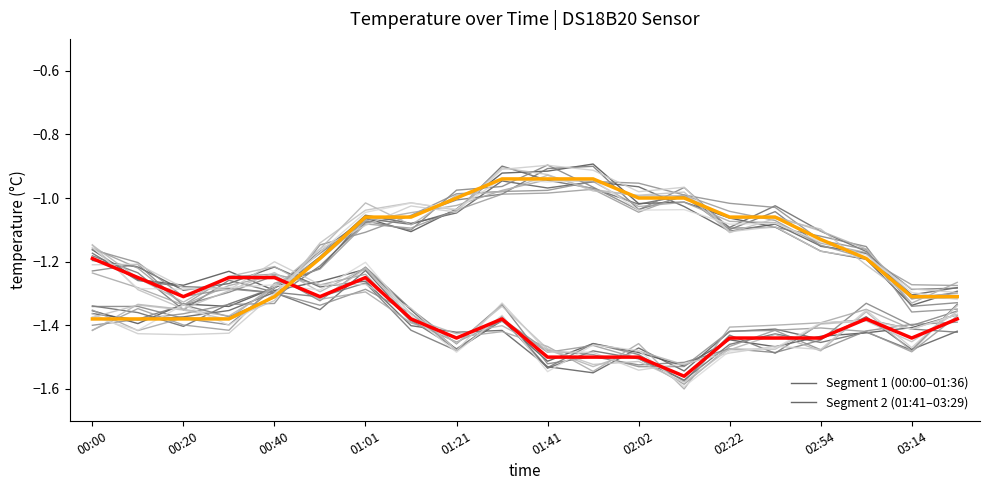

True or false: Segment 1 (00:00–01:36) has a value of -1.5 at 02:02.

True